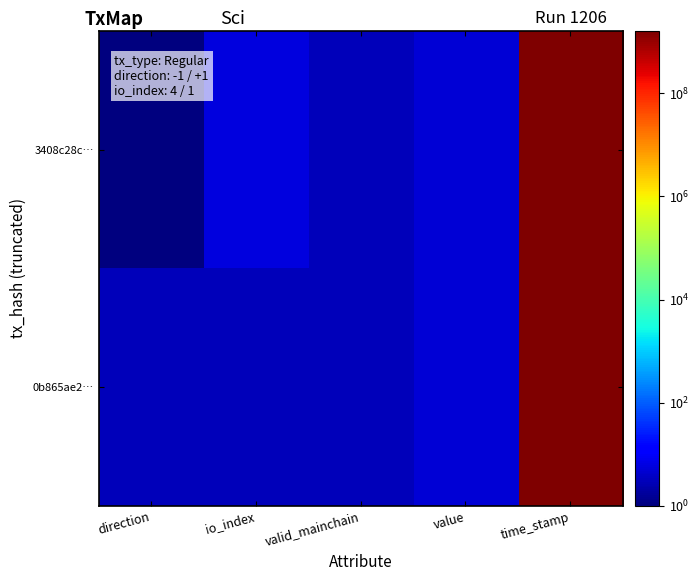

At which category is the sum across all series the highest?

time_stamp